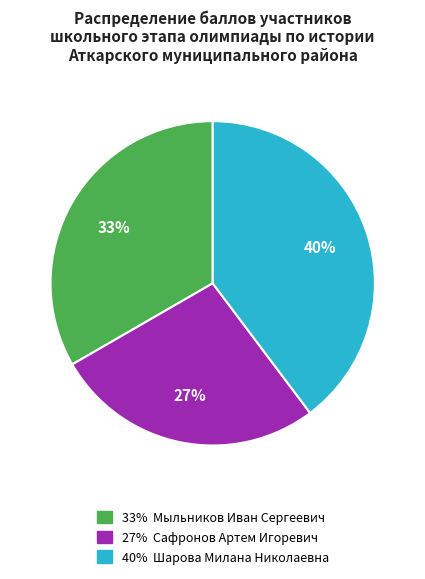

To the nearest percent, what is the difference between the largest and smallest slice percentages?

13%